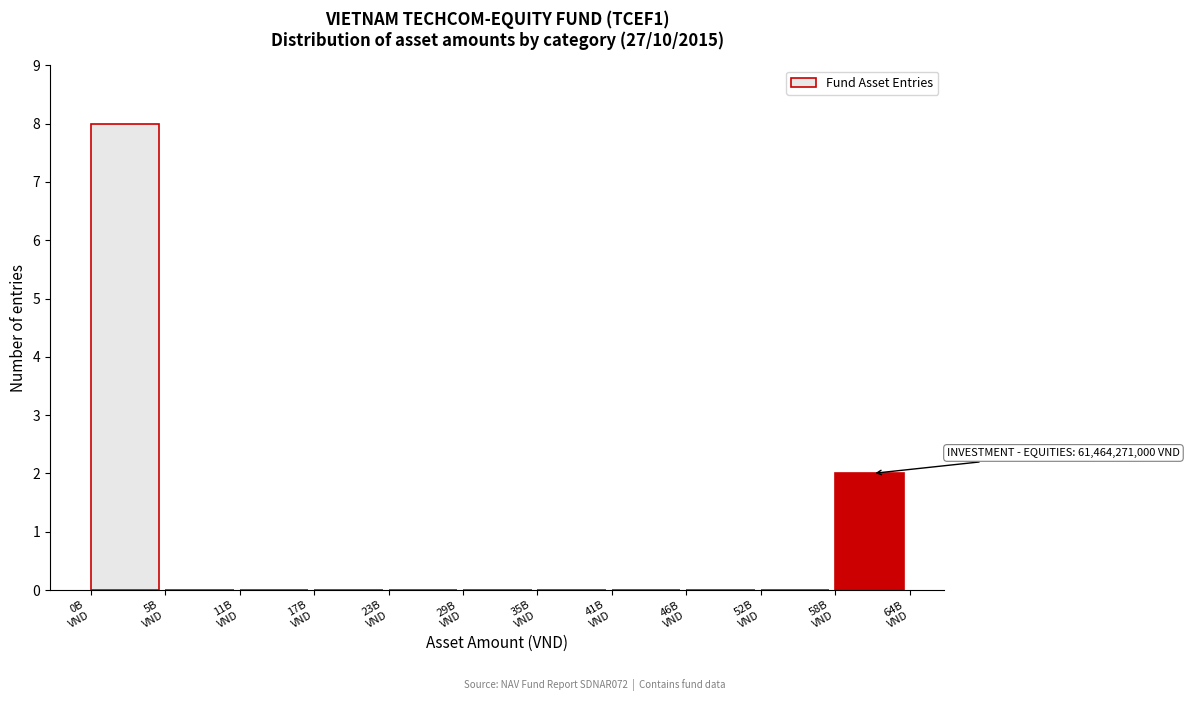

How many distinct data groups are displayed?

1